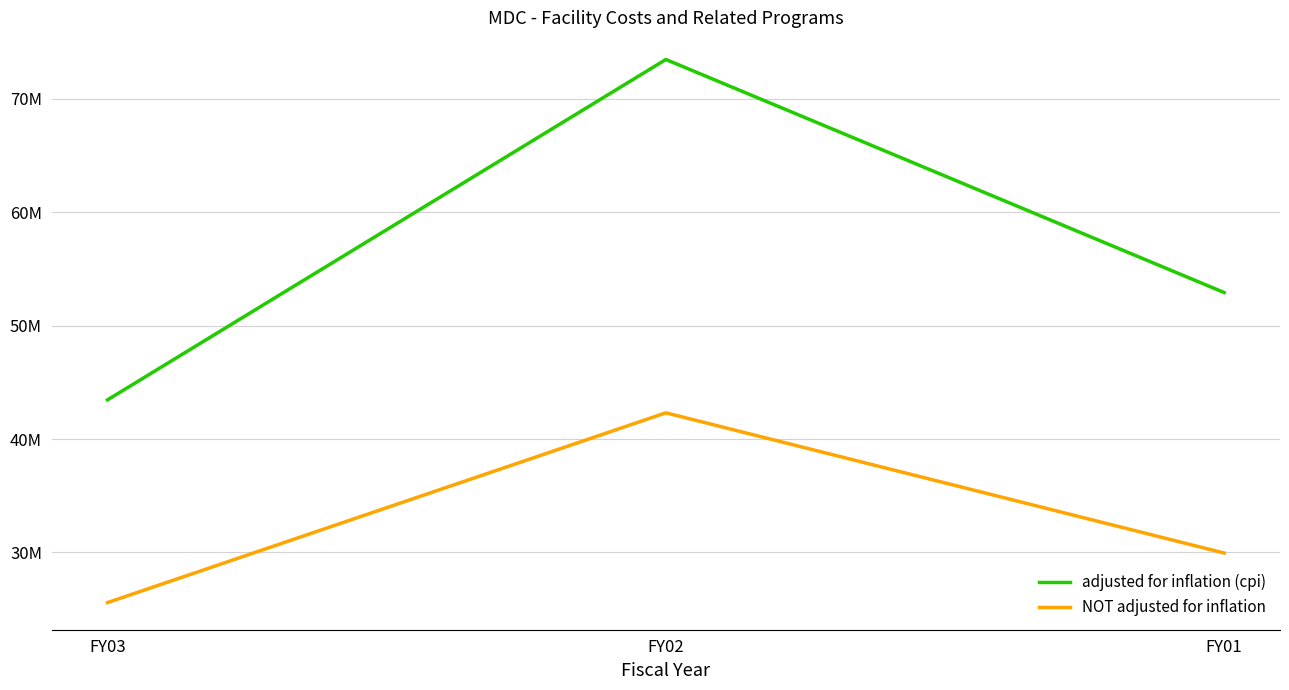

What is the difference between the maximum and minimum values in the NOT adjusted for inflation series?

16737496